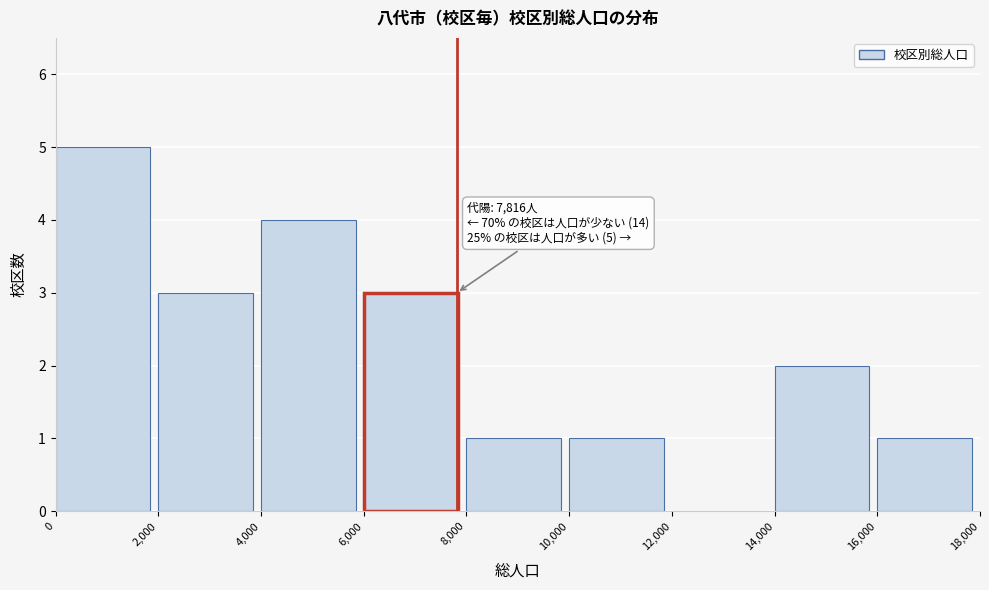

Over which range of the x-axis is the bar tallest?

0 to 2,000